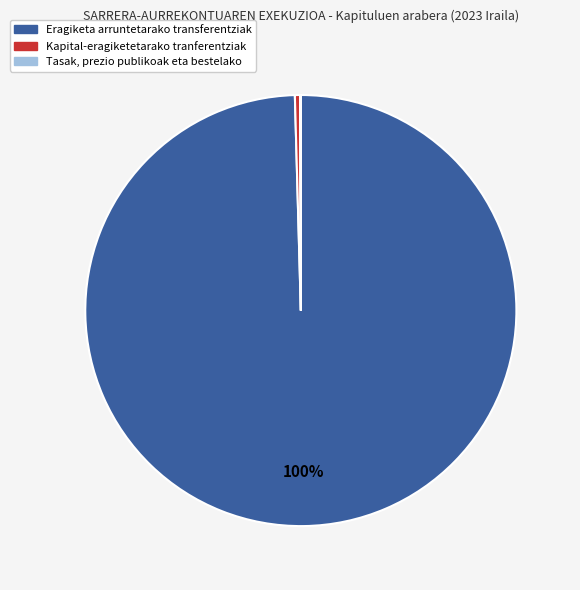

To the nearest percent, what is the difference between the largest and smallest slice percentages?

100%